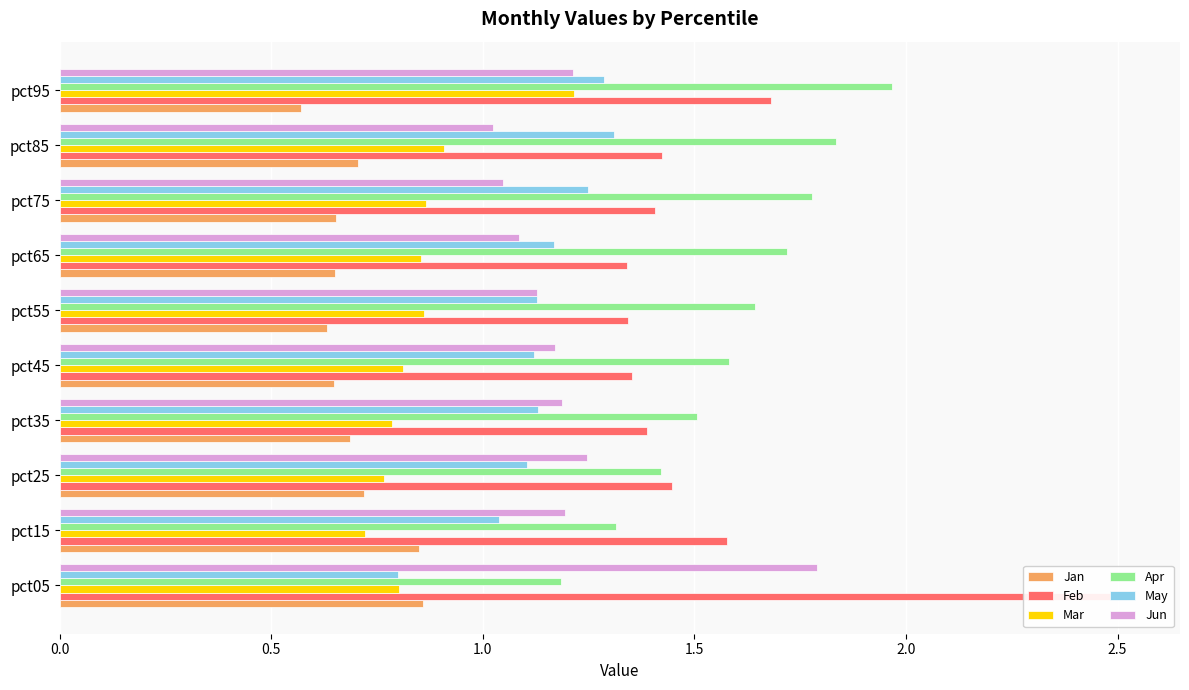

Count the number of categories in the chart.

10